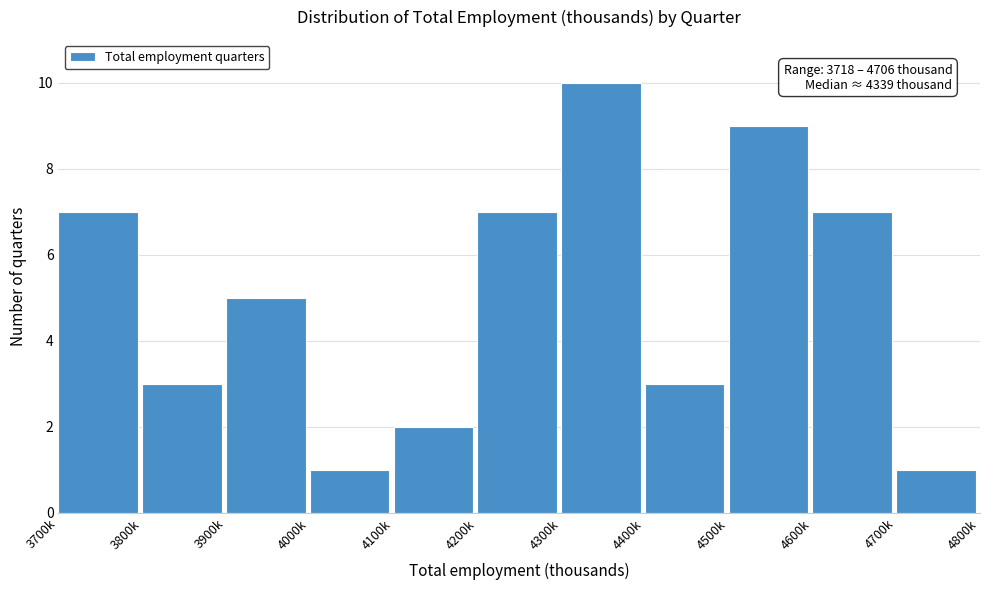

Reading left to right, what are all the values shown in this chart?

3700k=7	3800k=3	3900k=5	4000k=1	4100k=2	4200k=7	4300k=10	4400k=3	4500k=9	4600k=7	4700k=1